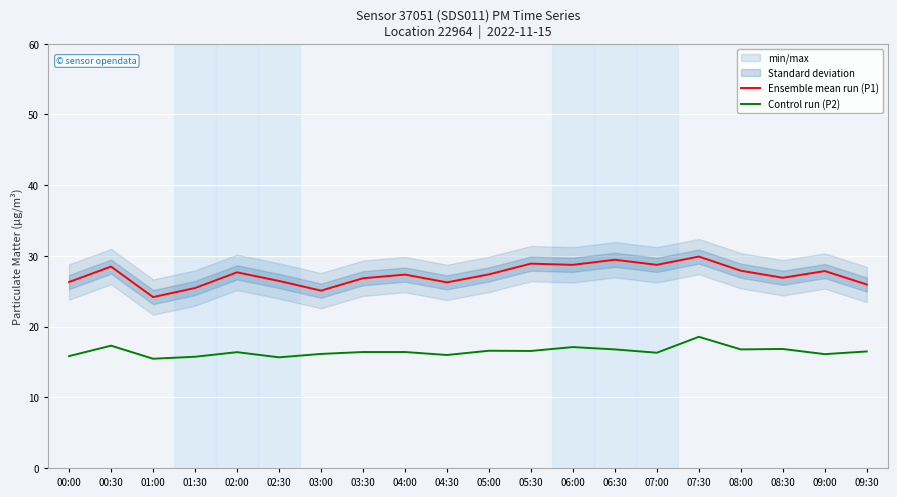

The Ensemble mean run (P1) series shows 25.9 at 09:30. True or false?

True